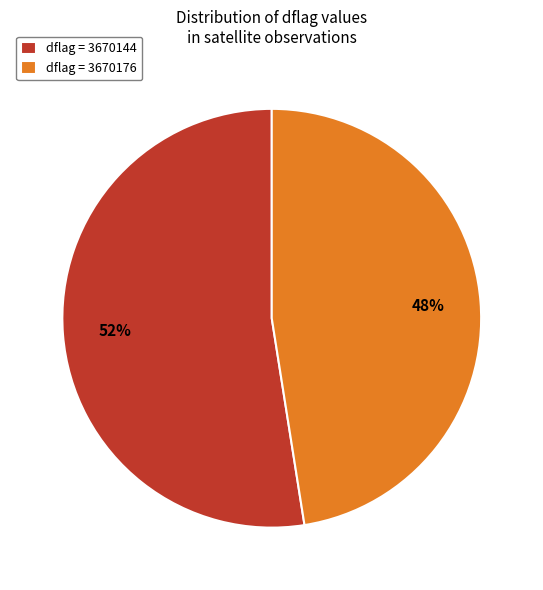

To the nearest percent, what is the average slice percentage?

50%